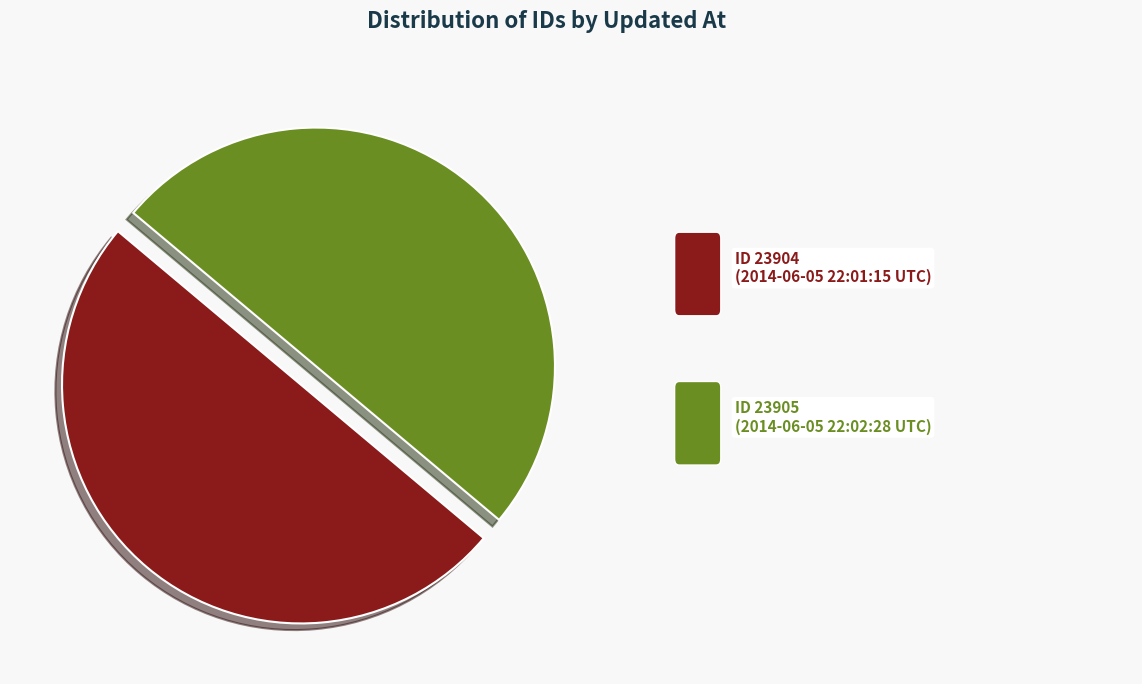

How many segments does this pie chart have?

2